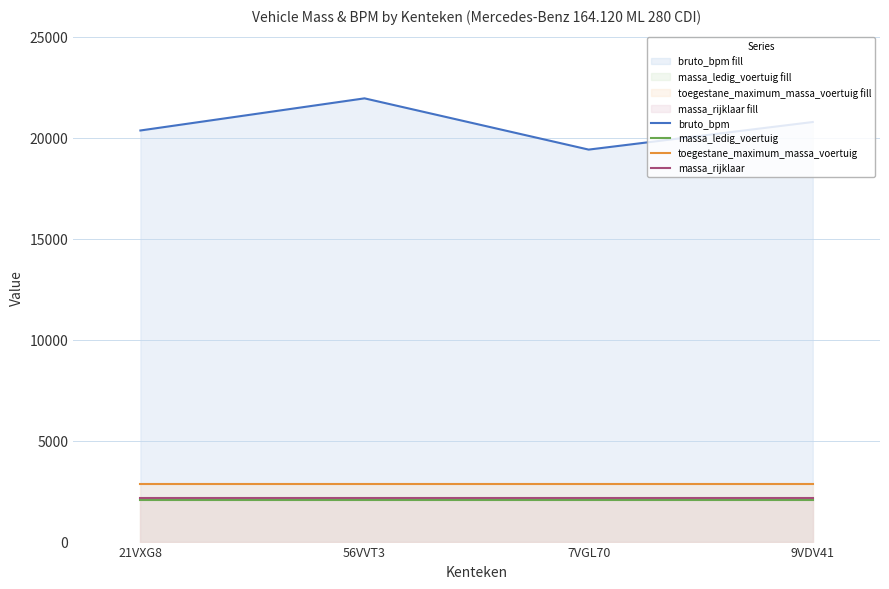

Rank the series at 9VDV41 from highest to lowest value.

bruto_bpm (line), toegestane_maximum_massa_voertuig (line), massa_rijklaar (line), massa_ledig_voertuig (line)